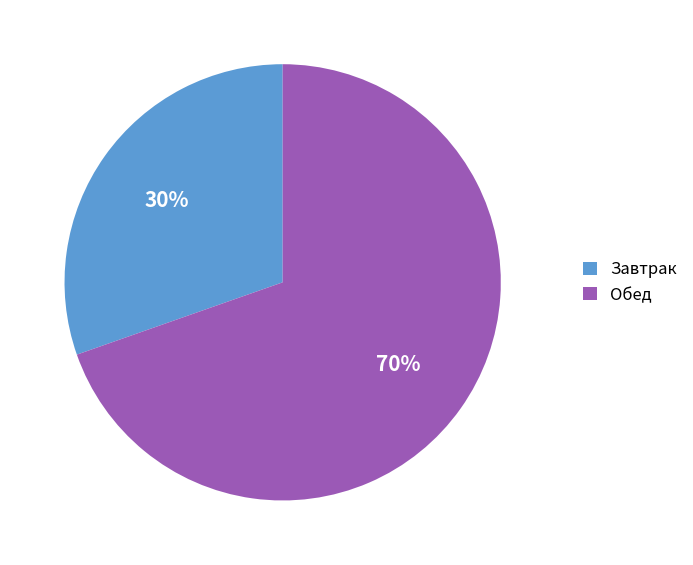

Which slice is the smallest?

Завтрак